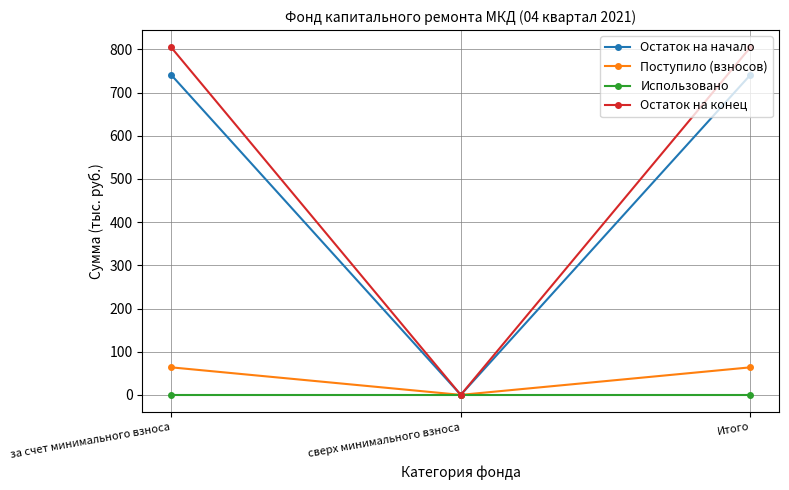

Which series has the widest spread of values?

Остаток на конец